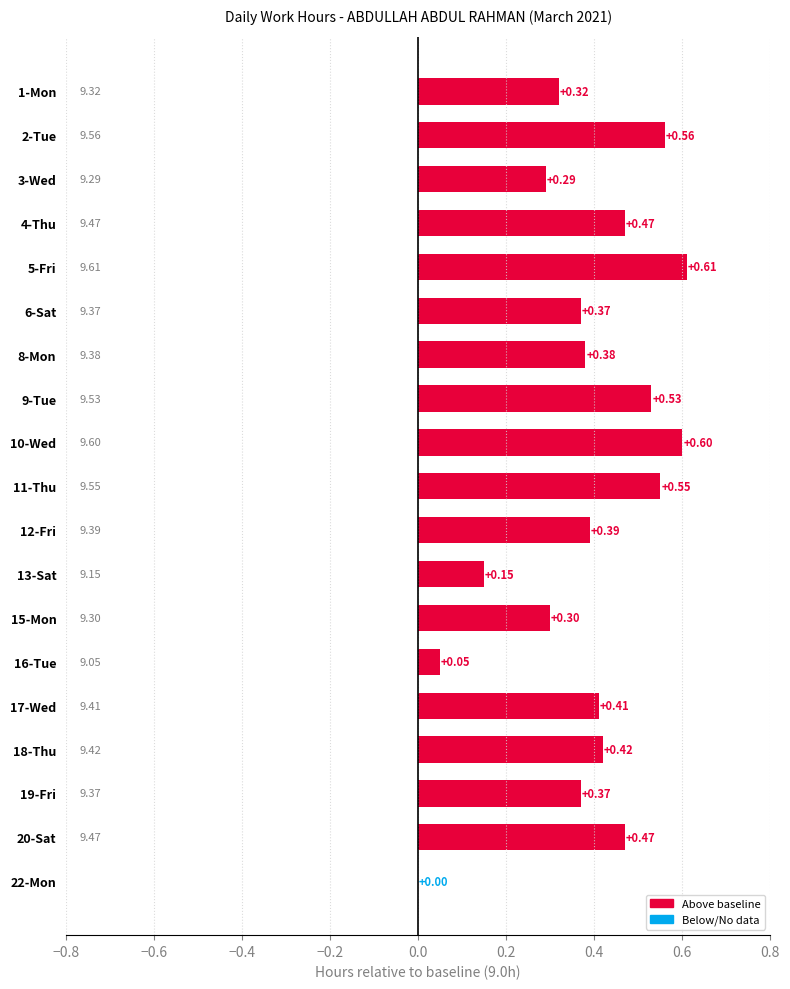

What is the sum of the values at 4-Thu and 10-Wed?

1.1